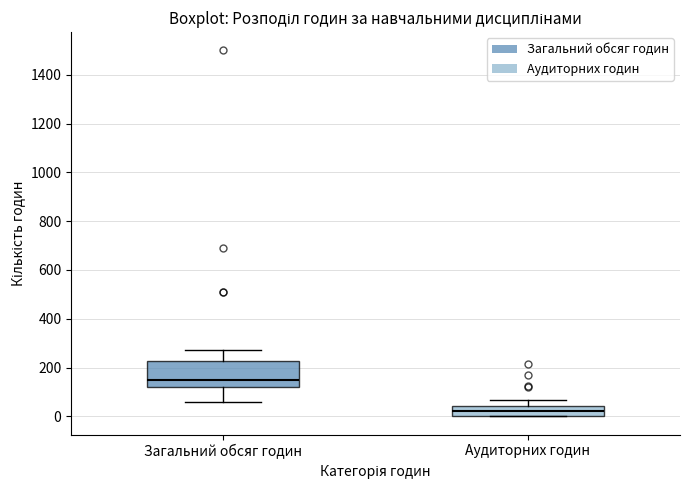

Reading left to right, read every box against the y-axis: the position of its median line, the range the box covers, and the ends of its whiskers. The values are not printed on the chart, so give them approximately, as read against the axis.

Загальний обсяг годин: median 160, box 120 to 220, whiskers 60 to 280
Аудиторних годин: median 20, box 0 to 40, whiskers 0 to 60